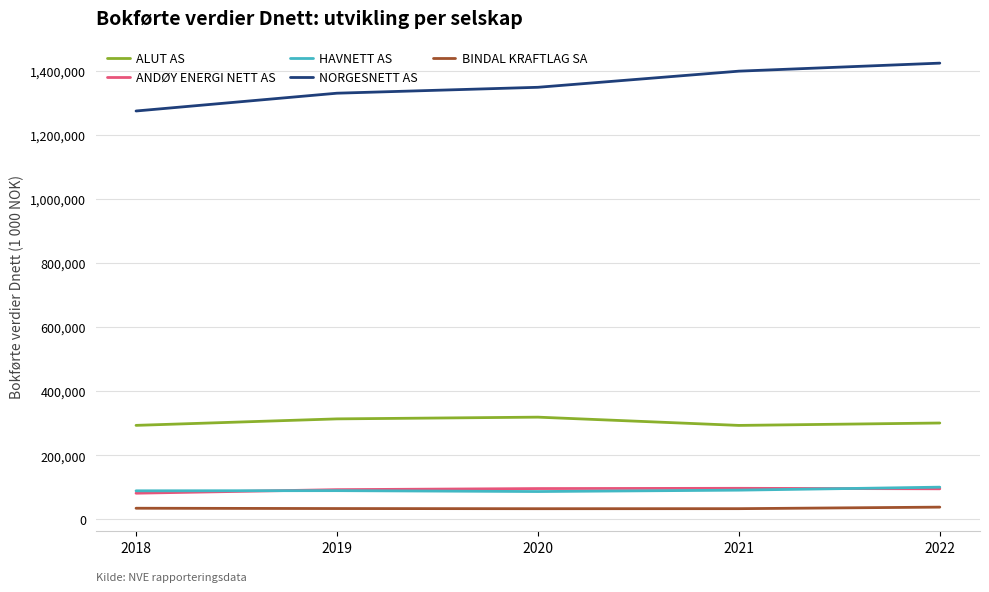

What is the difference between the maximum and minimum values in the HAVNETT AS series?

13678